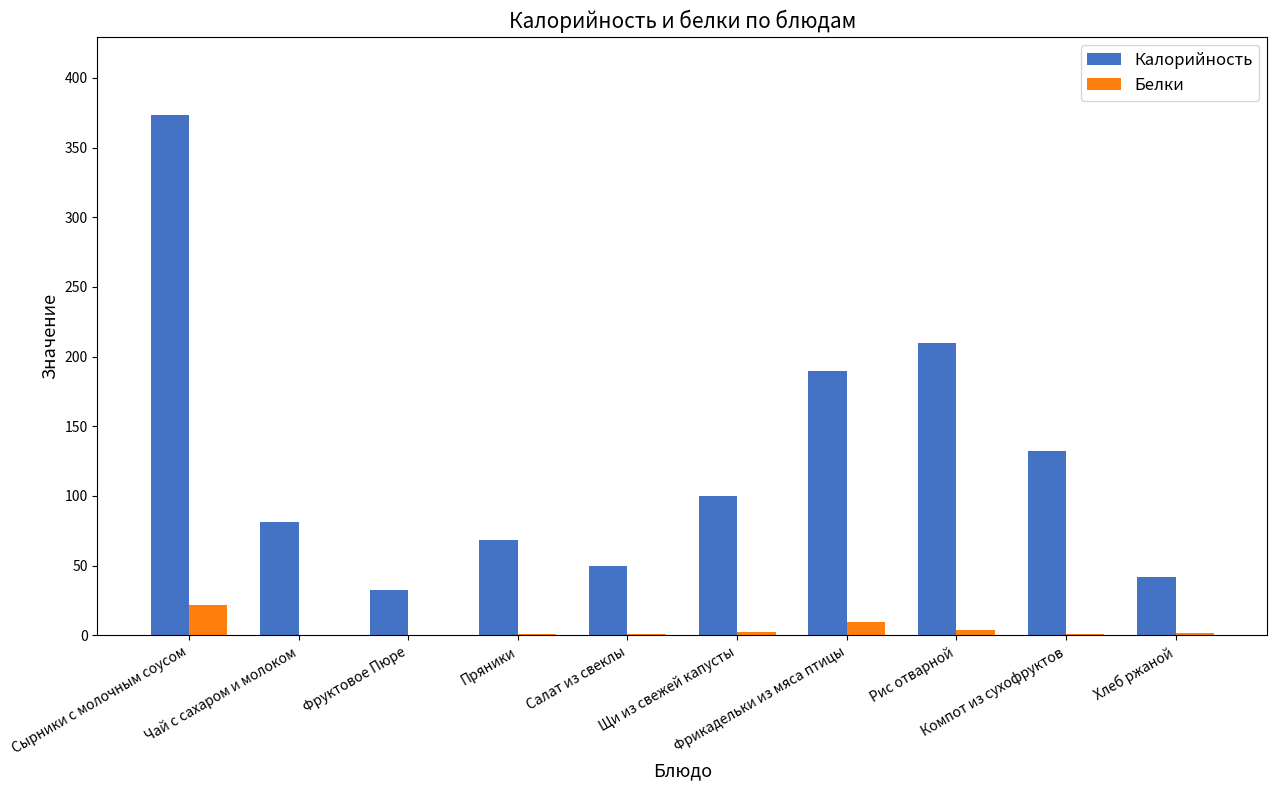

The value of Калорийность at Хлеб ржаной is 42.0. True or false?

True